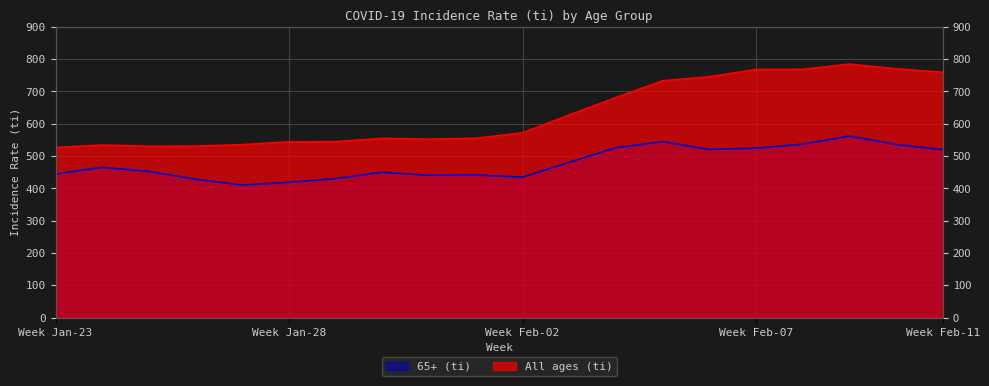

Is it true that 65+ (ti) equals 344.6 at 2021-02-05?

False